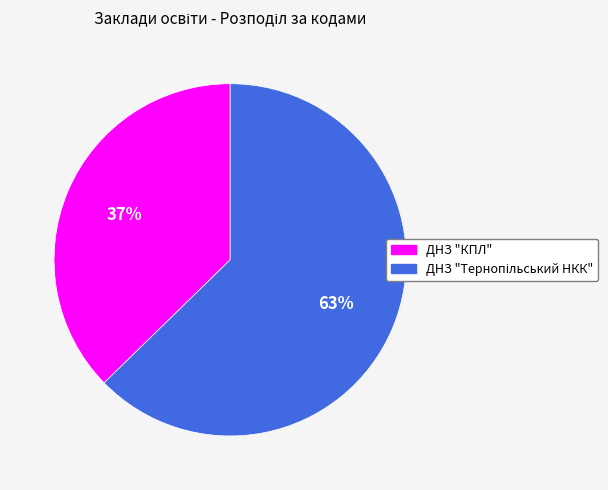

Does ДНЗ "КПЛ" account for over 50% of the chart?

No